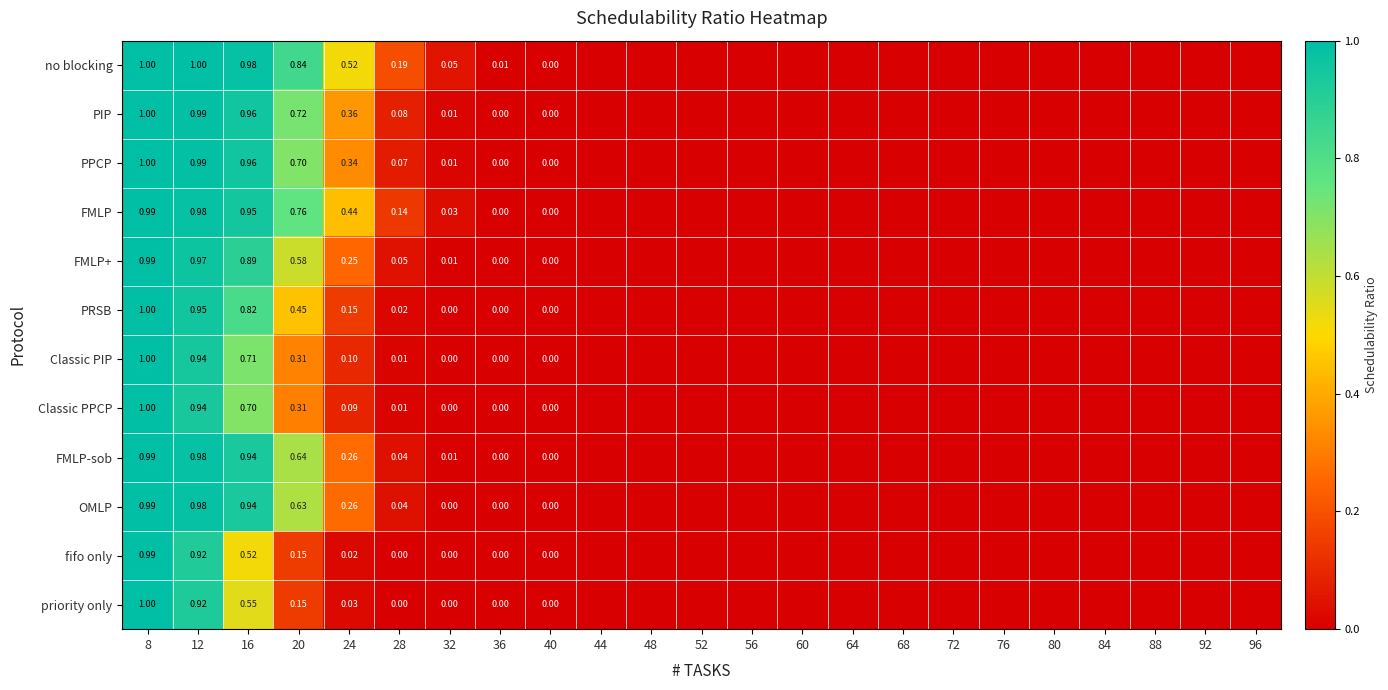

Which series has the largest total across all categories?

no blocking